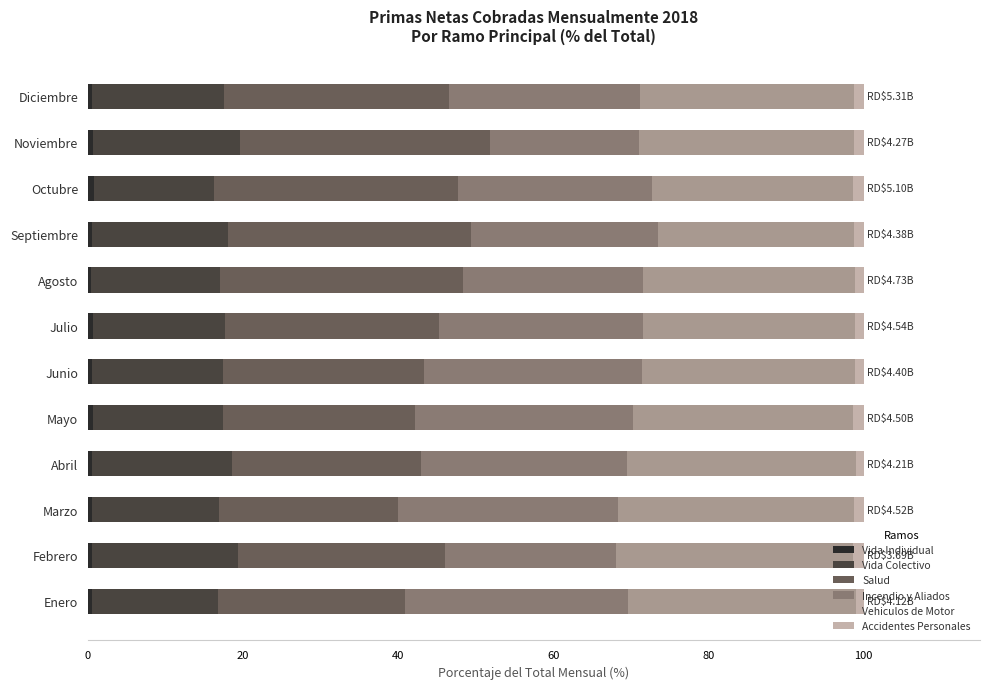

What is the difference between the maximum and minimum values in the Salud series?

9.0